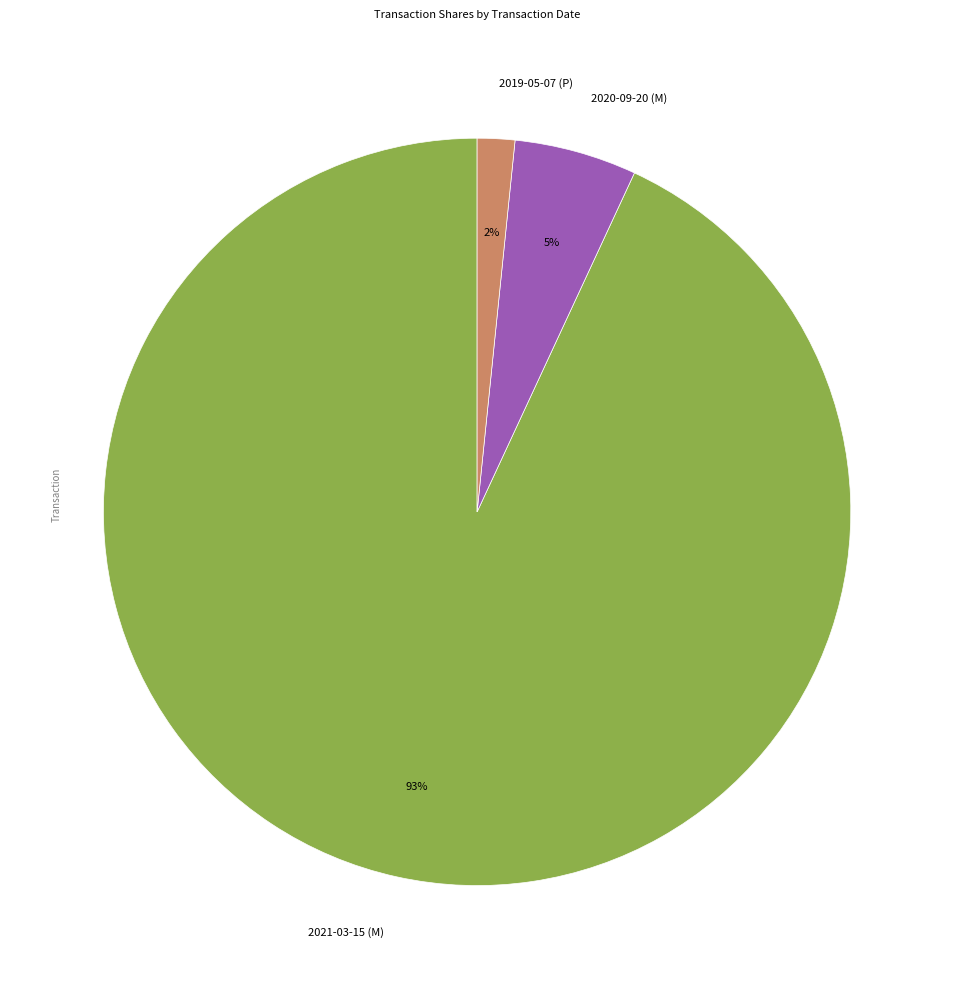

Between 2019-05-07 (P) and 2021-03-15 (M), which is larger?

2021-03-15 (M)